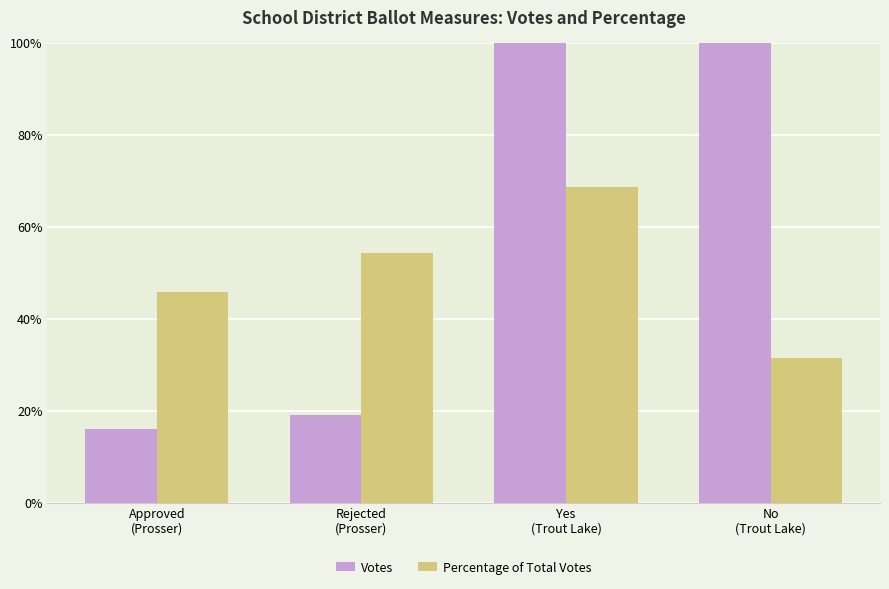

What is the label of the 4th bar from the left?

No
(Trout Lake)